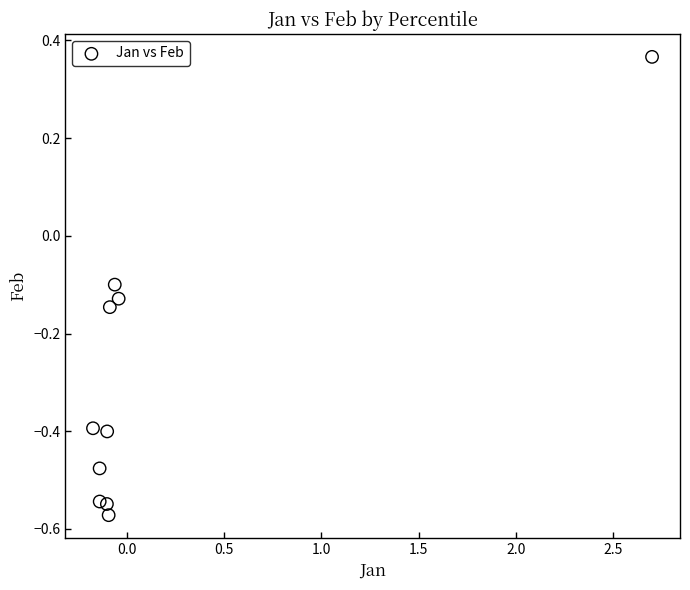

What is the range of Y values (max minus min)?

0.9